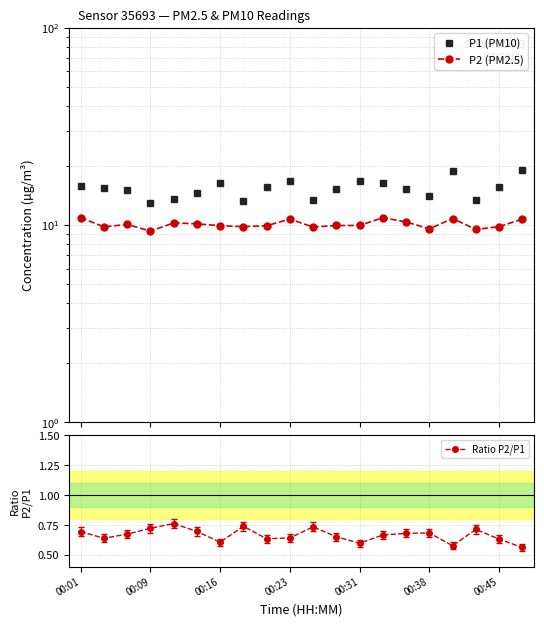

How many interior local peaks does the Ratio P2/P1 series have?

5